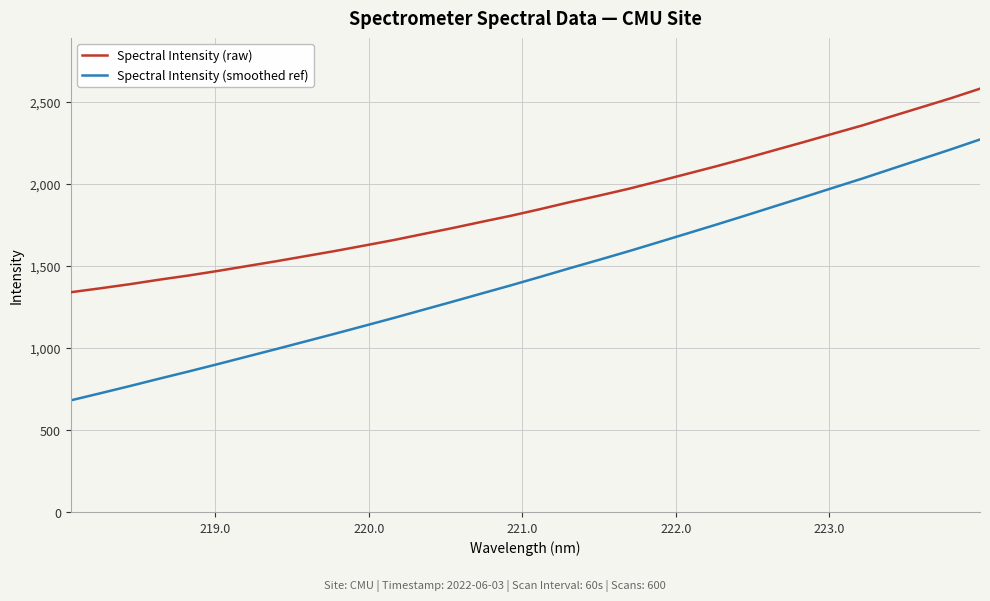

What is the difference between the maximum and minimum values in the Spectral Intensity (raw) series?

1240.7